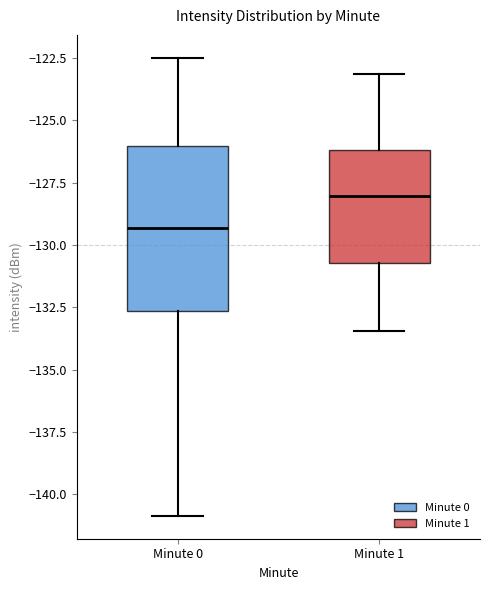

Which box has the lowest median line?

Minute 0